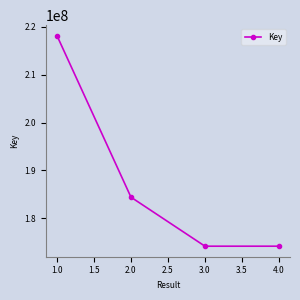

What is the value of the 3rd point from the left?

174126719